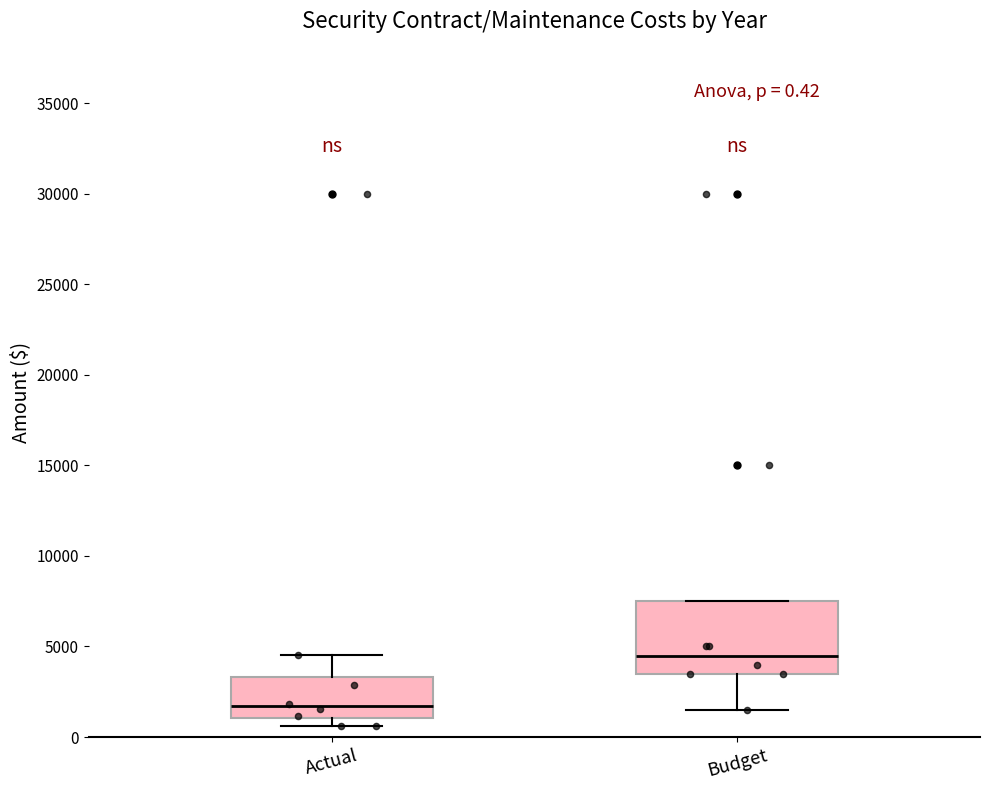

Comparing the boxes themselves (not the whiskers), which one is the tallest?

Budget